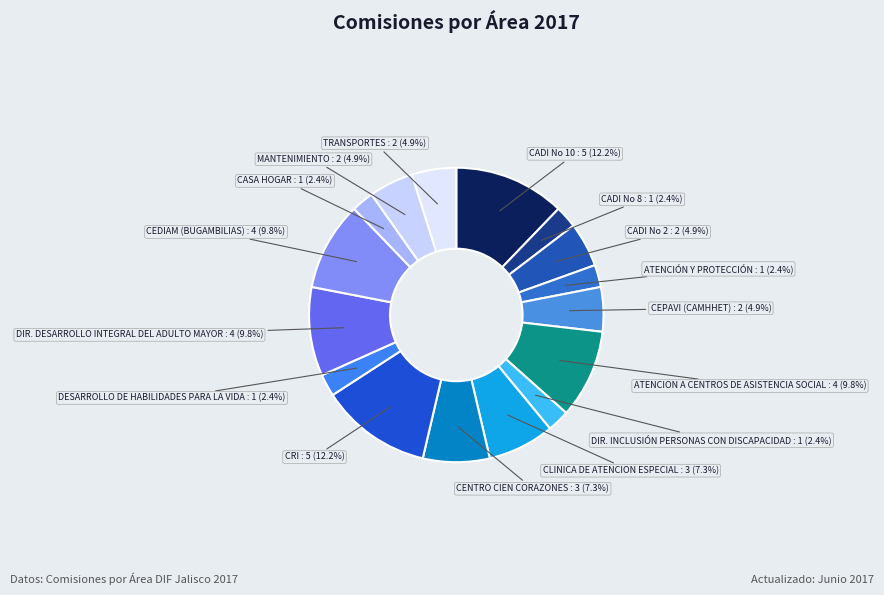

Count the number of slices in the pie.

16